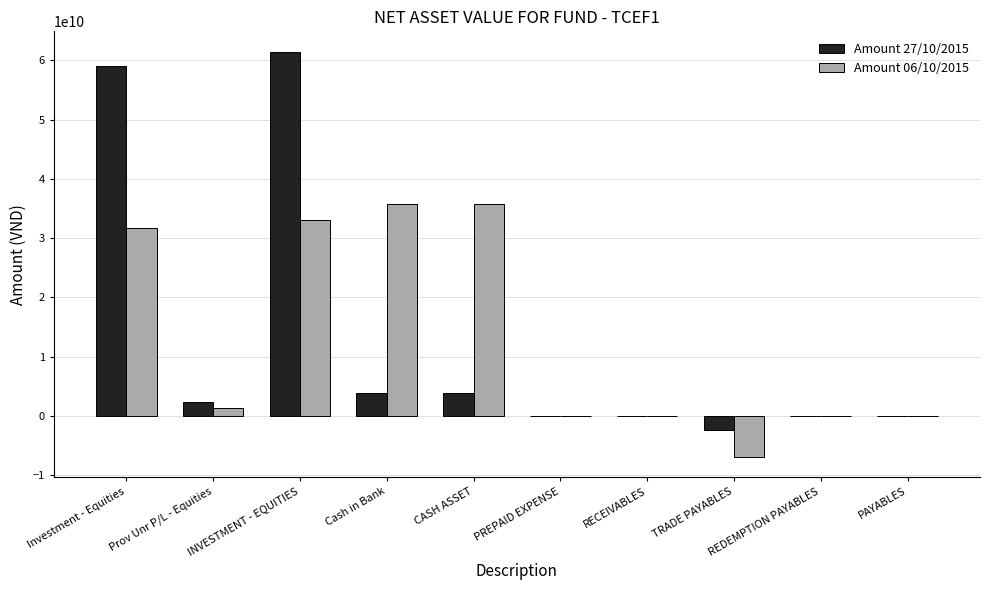

Count the number of data series in this chart.

2